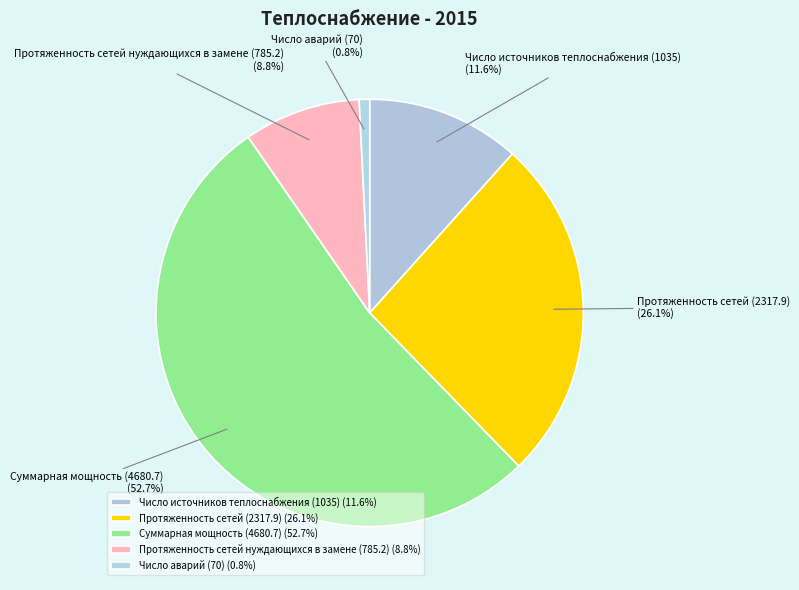

Which category has the biggest portion of the pie?

Суммарная мощность (4680.7)